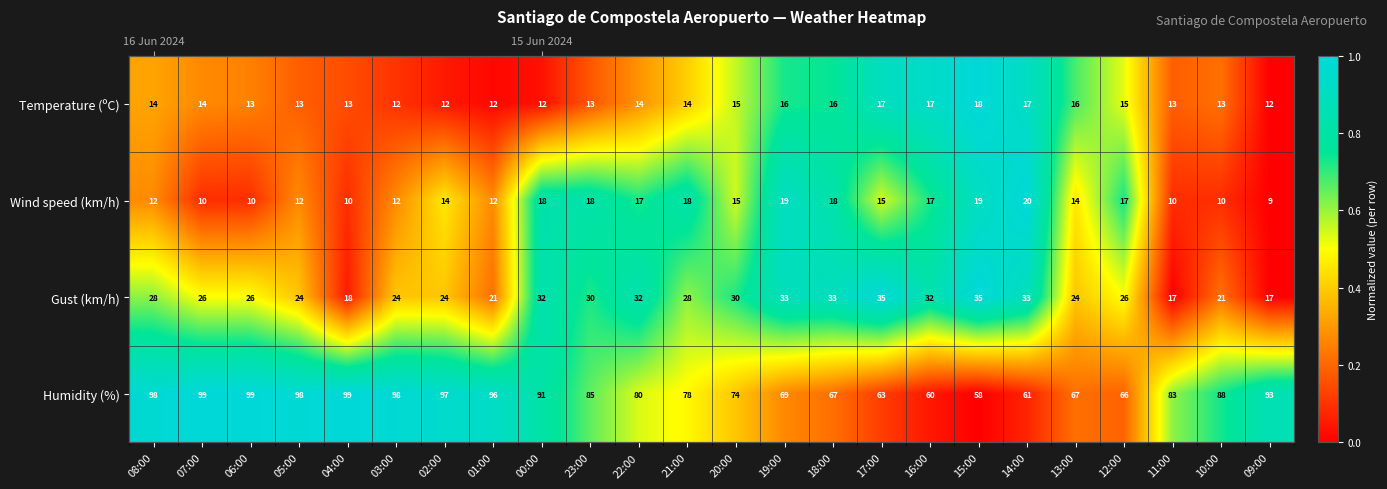

Rank the categories by Temperature (ºC) value from highest to lowest.

15:00, 16:00, 14:00, 17:00, 18:00, 19:00, 13:00, 20:00, 12:00, 21:00, 08:00, 22:00, 07:00, 06:00, 10:00, 05:00, 11:00, 23:00, 04:00, 03:00, 02:00, 00:00, 01:00, 09:00